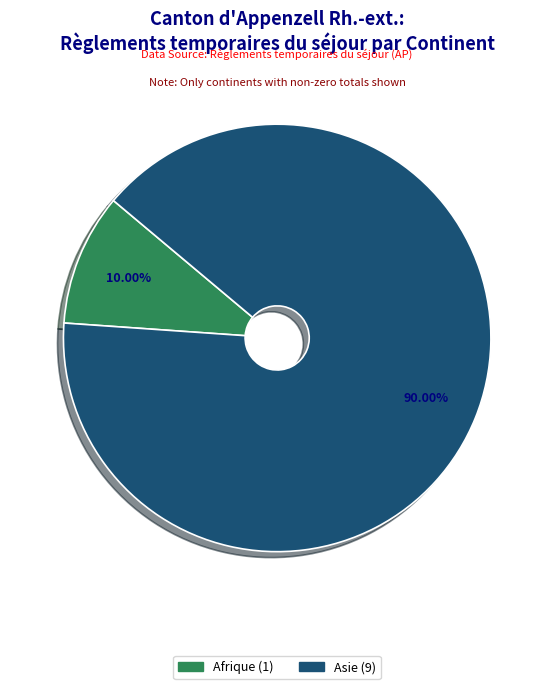

Is there a majority slice in this chart?

Yes